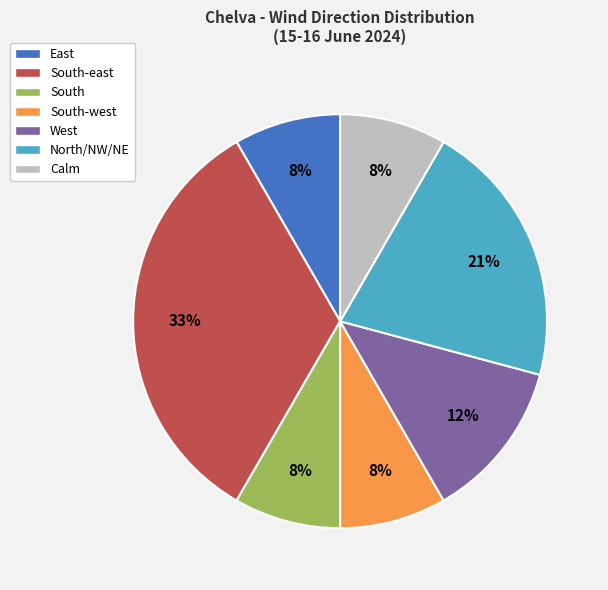

To the nearest percent, what is the difference between the largest and smallest slice percentages?

25%